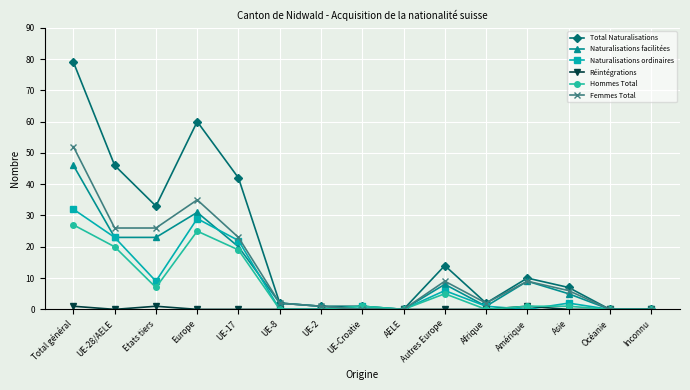

At which category is the sum across all series the highest?

Total général